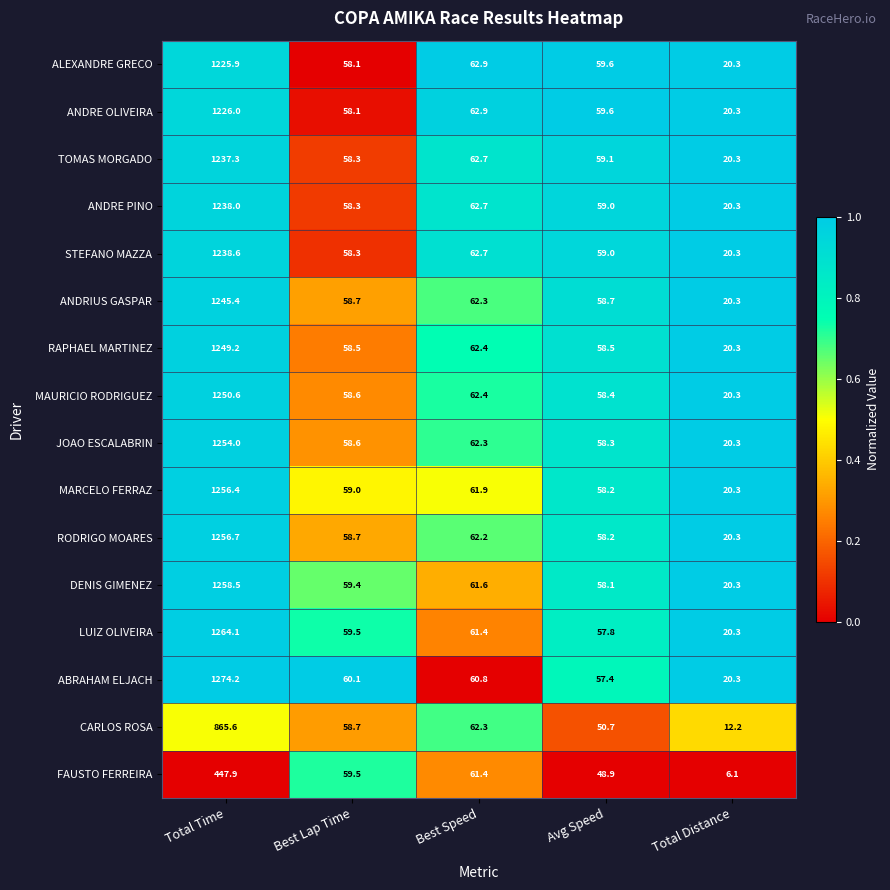

What is the sum of the JOAO ESCALABRIN values at Total Time and Total Distance?

1274.3